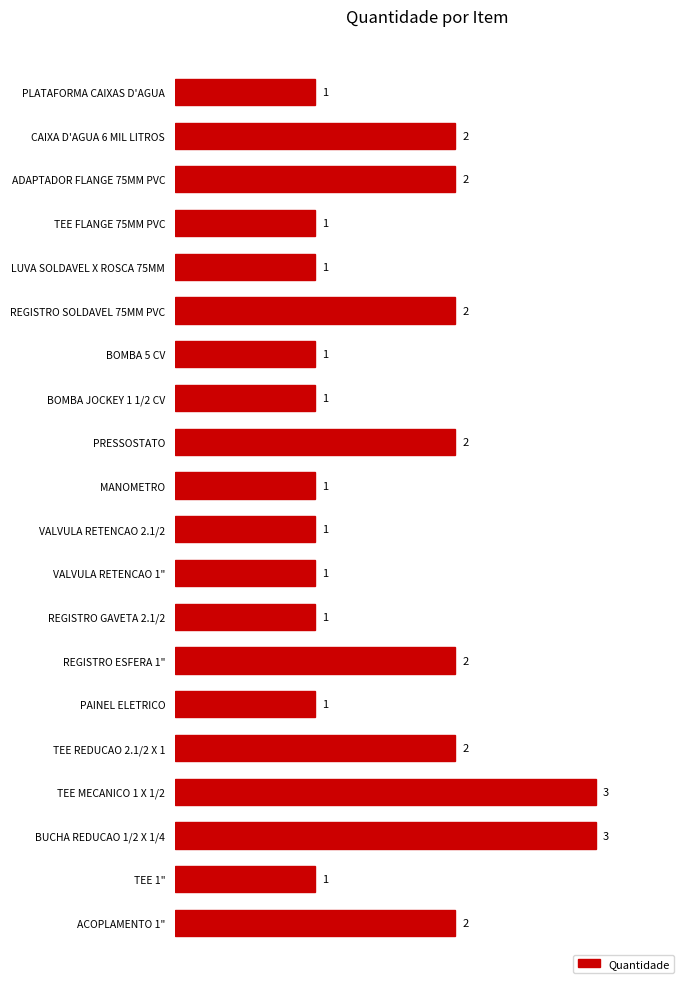

Reading top to bottom, what are all the values shown in this chart?

PLATAFORMA CAIXAS D'AGUA=1	CAIXA D'AGUA 6 MIL LITROS=2	ADAPTADOR FLANGE 75MM PVC=2	TEE FLANGE 75MM PVC=1	LUVA SOLDAVEL X ROSCA 75MM=1	REGISTRO SOLDAVEL 75MM PVC=2	BOMBA 5 CV=1	BOMBA JOCKEY 1 1/2 CV=1	PRESSOSTATO=2	MANOMETRO=1	VALVULA RETENCAO 2.1/2=1	VALVULA RETENCAO 1"=1	REGISTRO GAVETA 2.1/2=1	REGISTRO ESFERA 1"=2	PAINEL ELETRICO=1	TEE REDUCAO 2.1/2 X 1=2	TEE MECANICO 1 X 1/2=3	BUCHA REDUCAO 1/2 X 1/4=3	TEE 1"=1	ACOPLAMENTO 1"=2